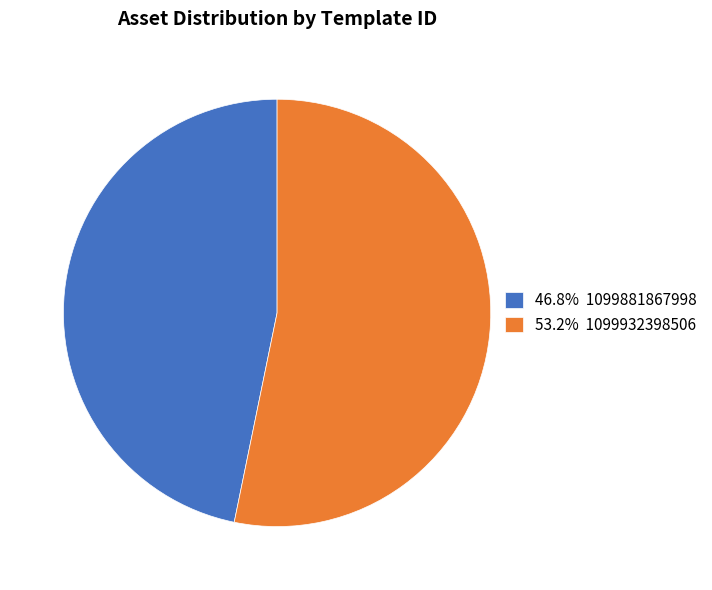

Do 53.2% 1099932398506 and 46.8% 1099881867998 together represent more than half of the pie?

Yes